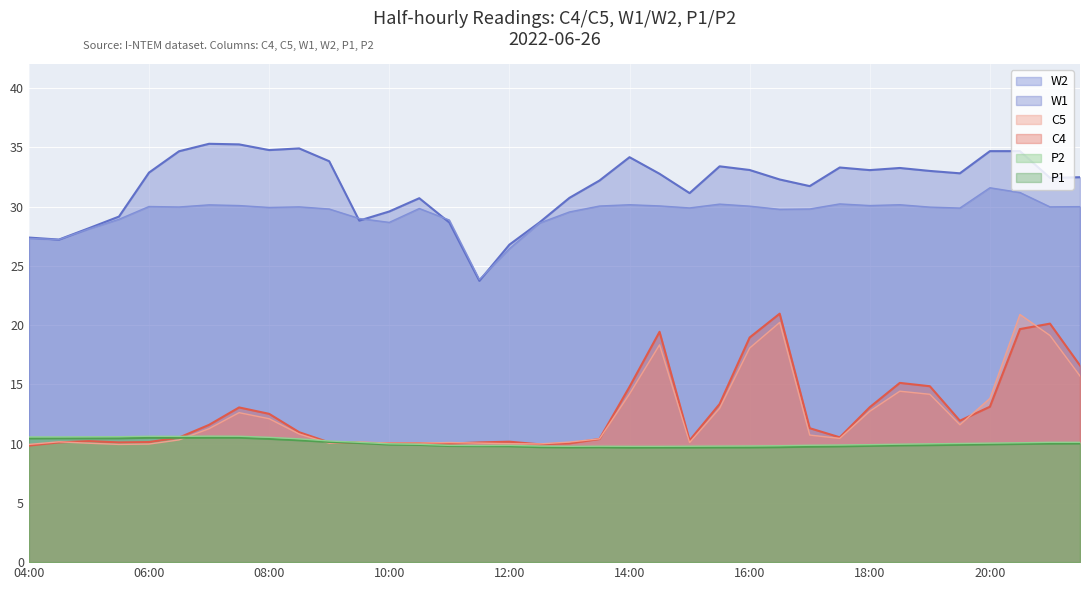

What value does the C4 series have at 14:30?

19.4